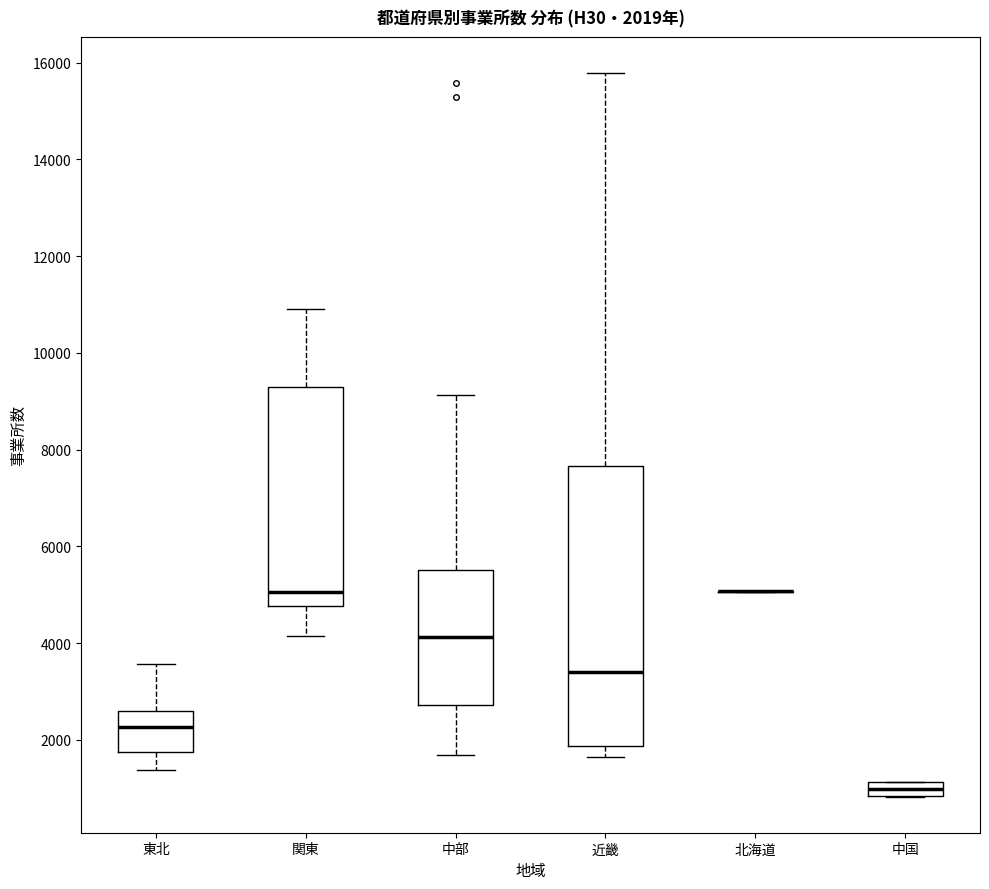

Comparing the boxes themselves (not the whiskers), which one is the tallest?

近畿